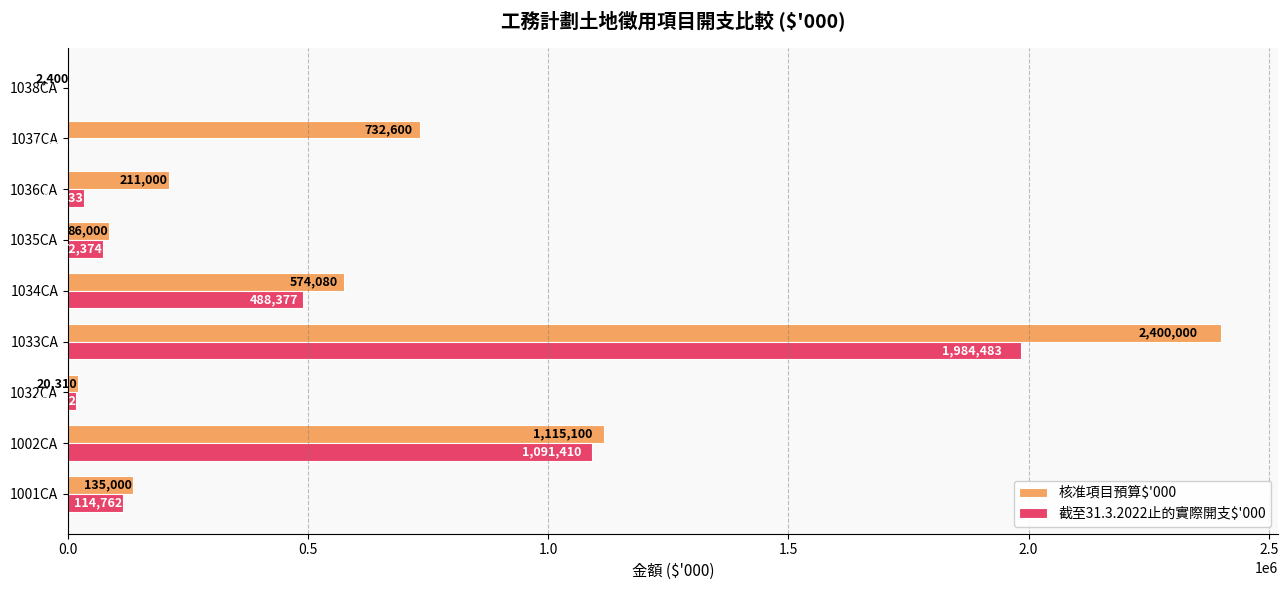

How many data points does each series have?

9